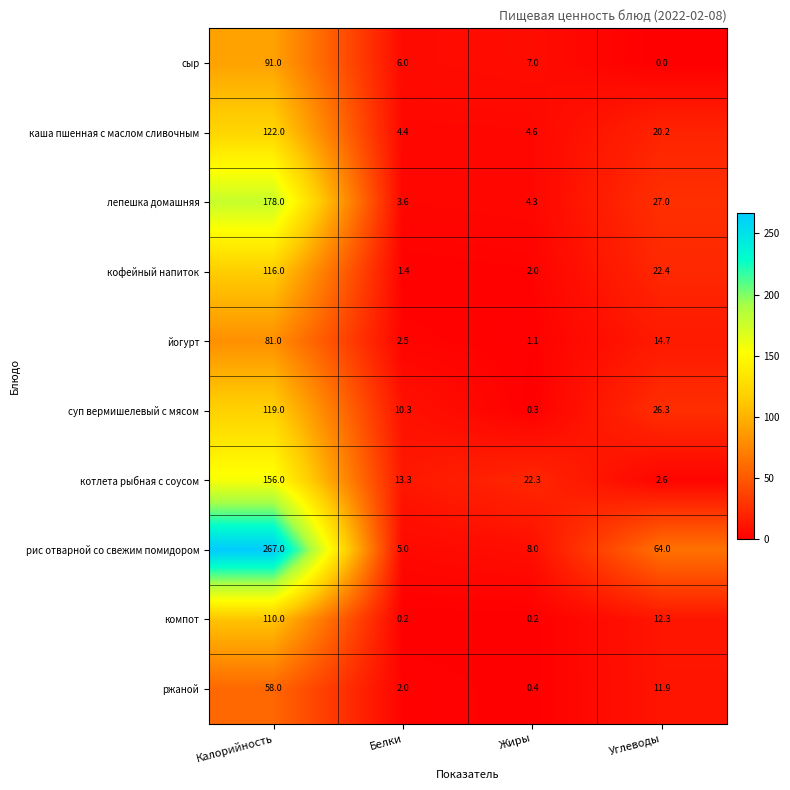

Which series has the largest range (max minus min)?

рис отварной со свежим помидором